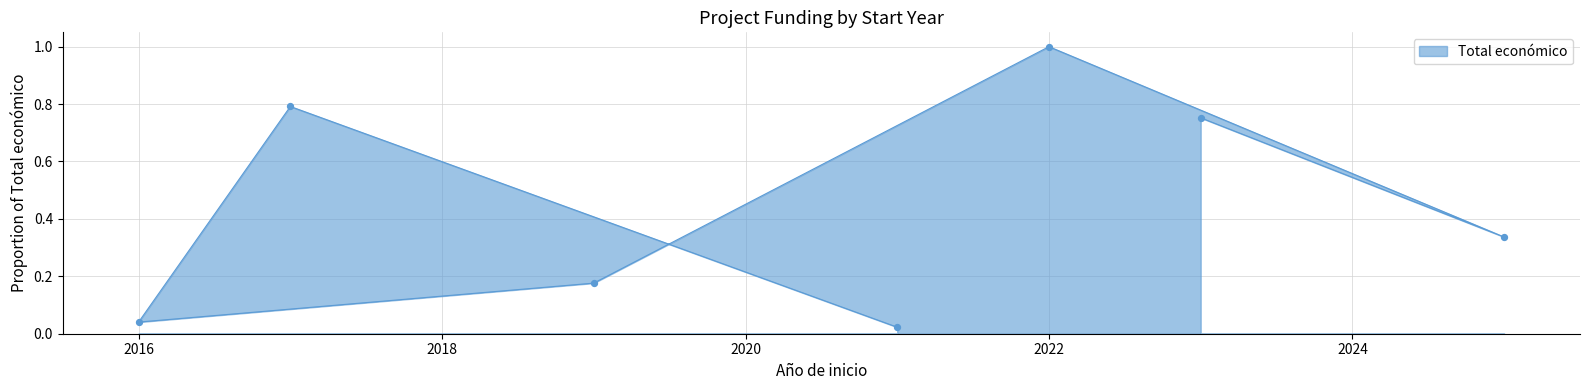

What is the change in value from 2016 to 2017?

+0.8